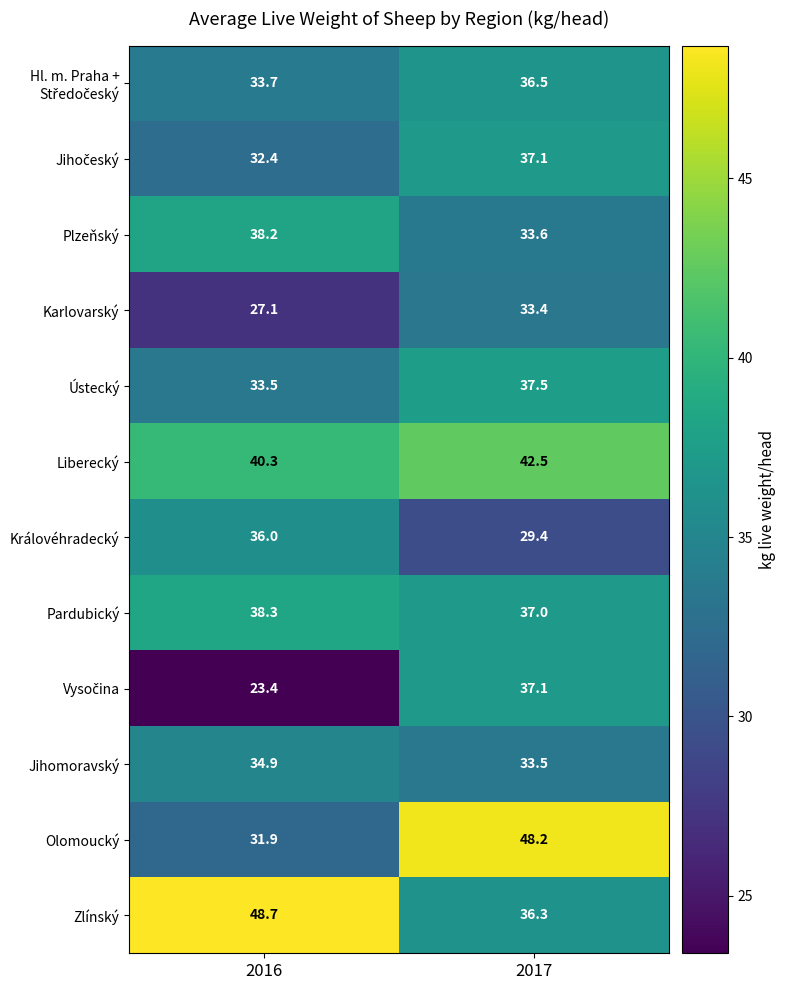

Which series has the largest total across all categories?

Zlínský